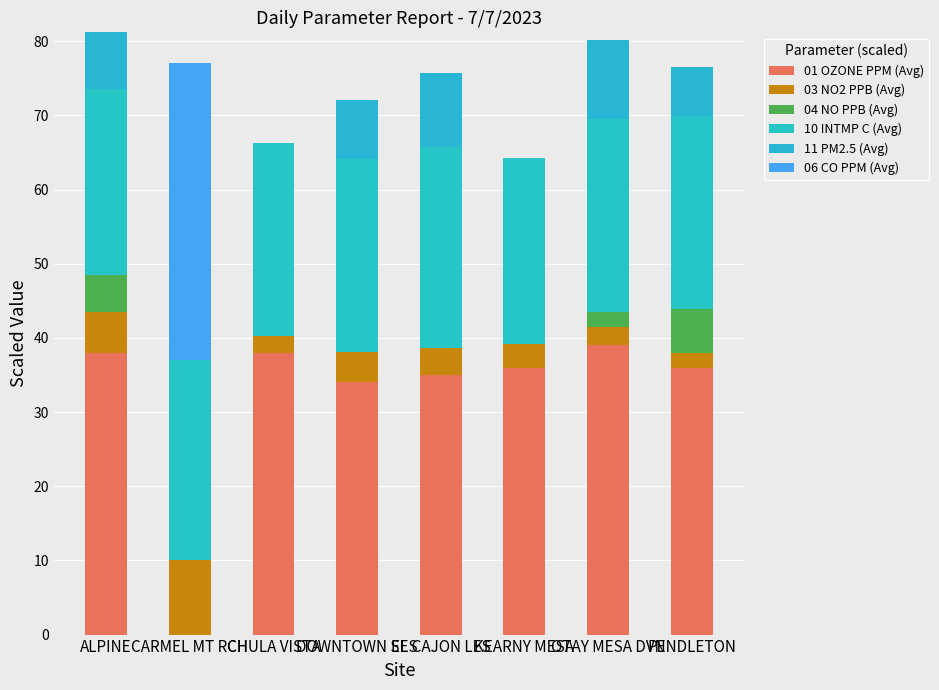

Are the bars grouped side by side (vs. stacked)?

No